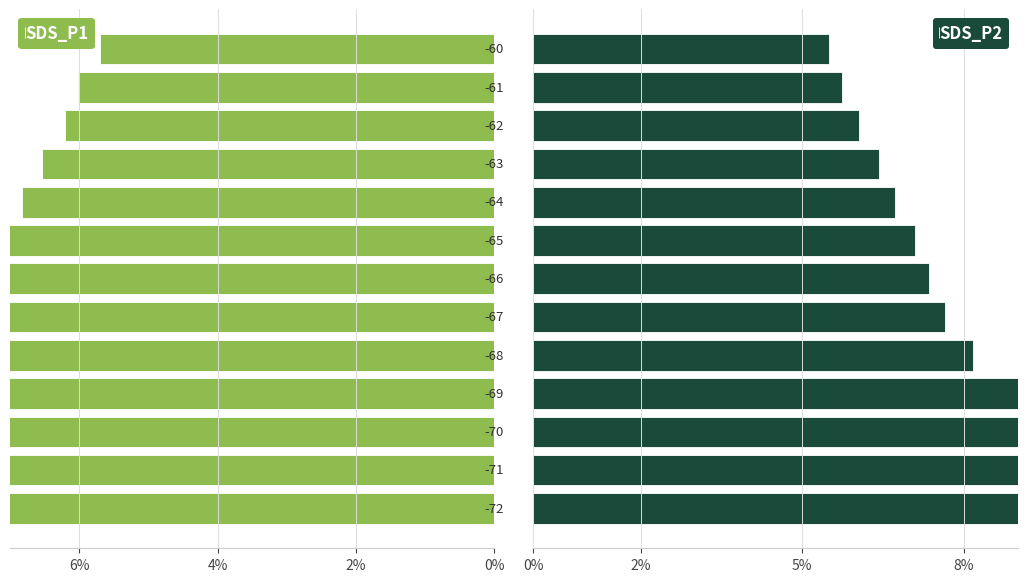

What are all the series names shown in the legend?

SDS_P1, SDS_P2